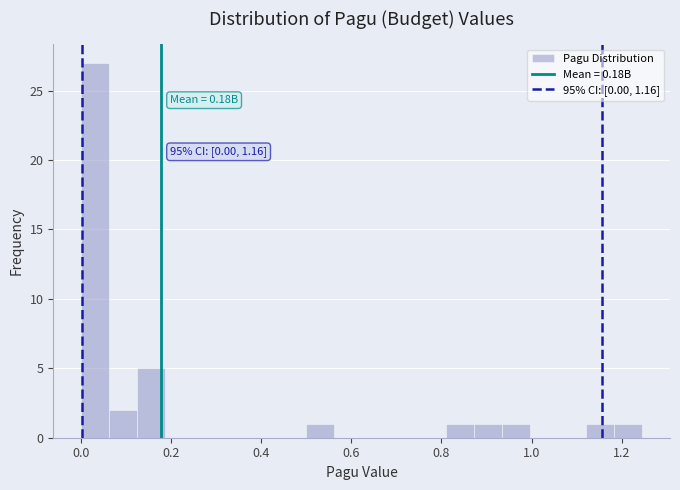

Around what value on the x-axis is the tallest bar? Give the approximate position of its centre, as read against the axis.

0.04